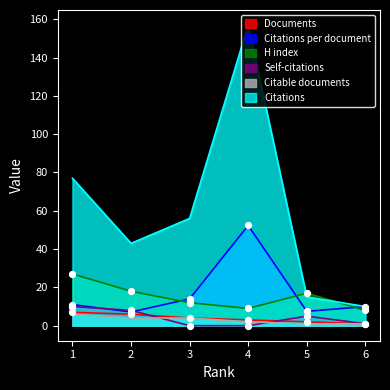

At which category is the sum across all series the highest?

4